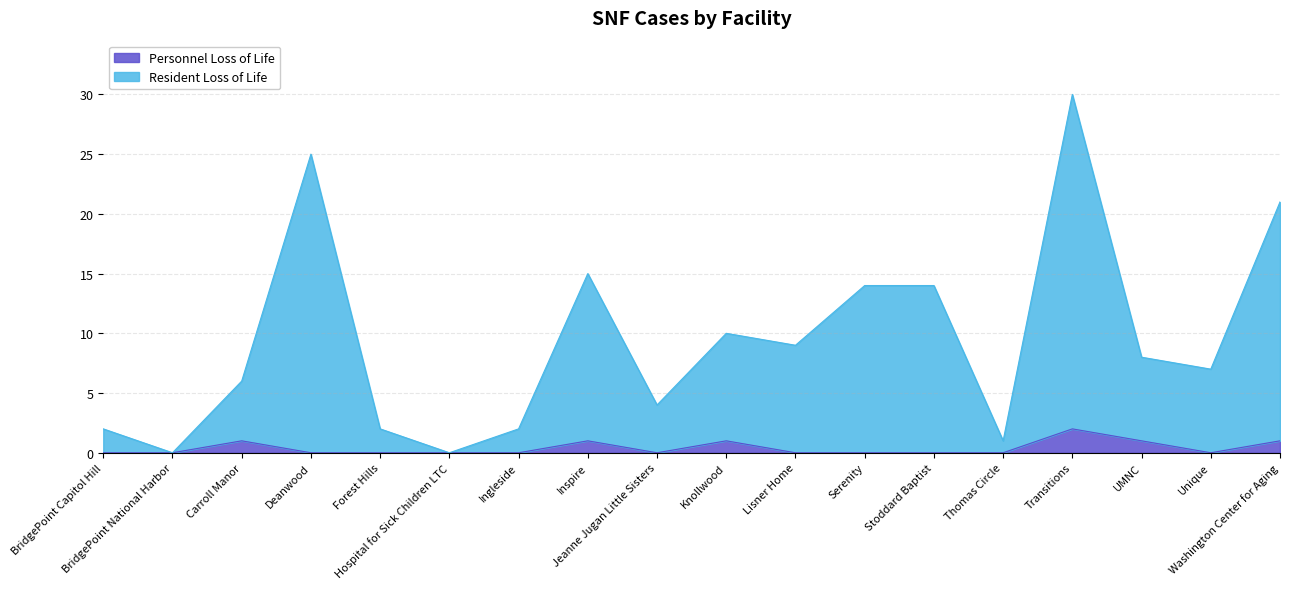

Reading left to right, what are all the values shown in this chart?

Personnel Loss of Life: BridgePoint Capitol Hill=0	BridgePoint National Harbor=0	Carroll Manor=1	Deanwood=0	Forest Hills=0	Hospital for Sick Children LTC=0	Ingleside=0	Inspire=1	Jeanne Jugan Little Sisters=0	Knollwood=1	Lisner Home=0	Serenity=0	Stoddard Baptist=0	Thomas Circle=0	Transitions=2	UMNC=1	Unique=0	Washington Center for Aging=1
Resident Loss of Life: BridgePoint Capitol Hill=2	BridgePoint National Harbor=0	Carroll Manor=6	Deanwood=25	Forest Hills=2	Hospital for Sick Children LTC=0	Ingleside=2	Inspire=15	Jeanne Jugan Little Sisters=4	Knollwood=10	Lisner Home=9	Serenity=14	Stoddard Baptist=14	Thomas Circle=1	Transitions=30	UMNC=8	Unique=7	Washington Center for Aging=21